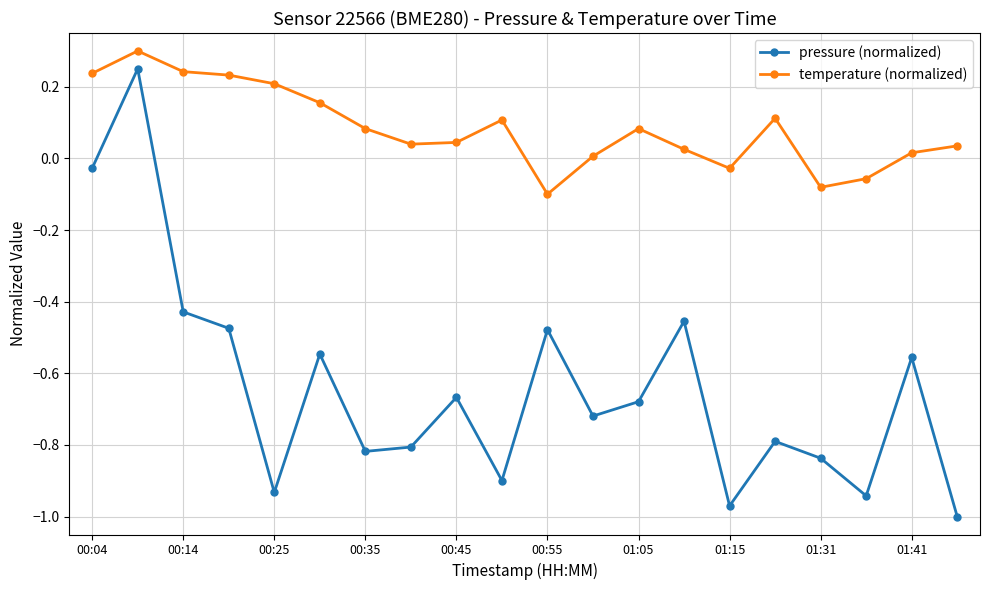

Does the chart have visible grid lines?

Yes